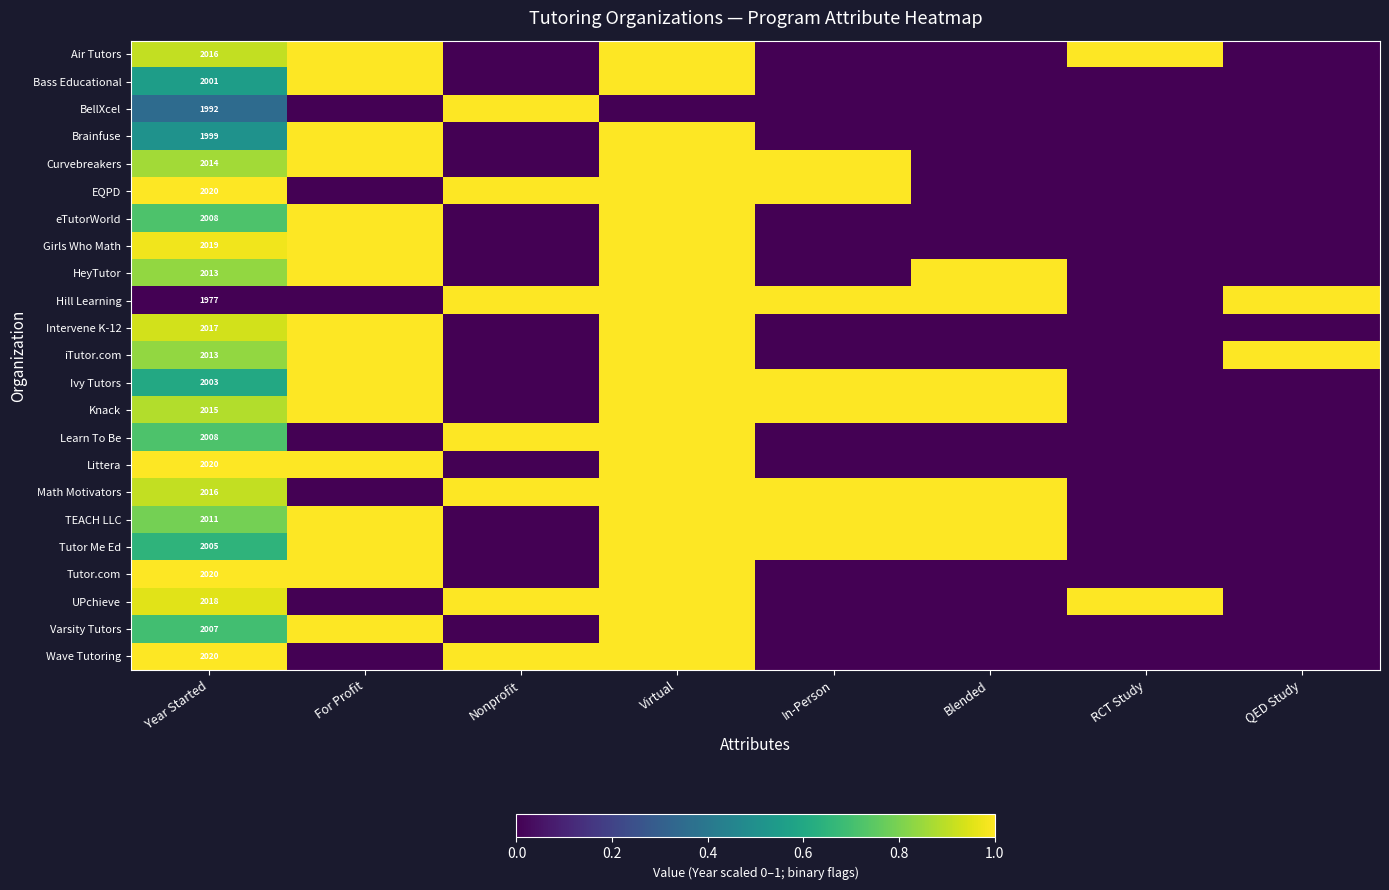

What is the total value across all series at Year Started?

46232